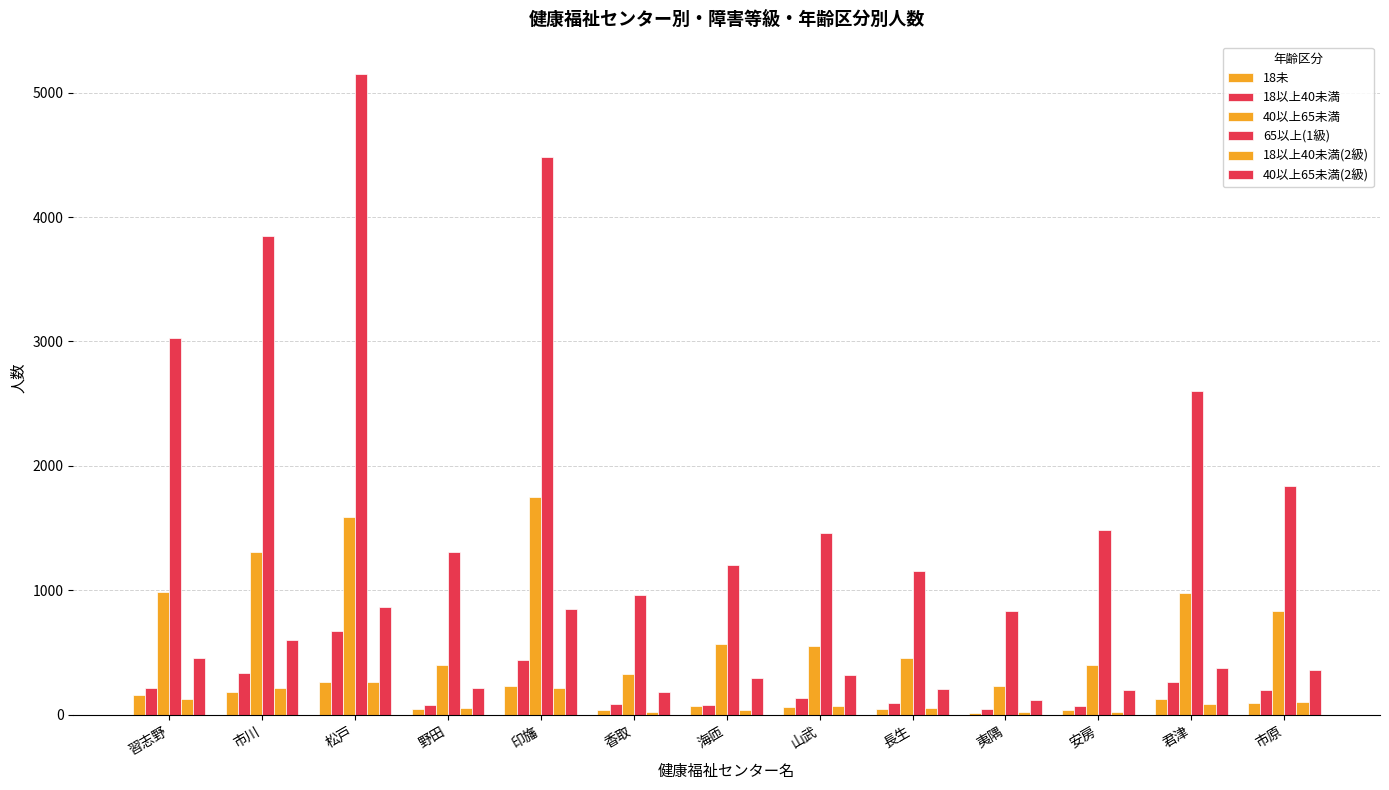

How many distinct data groups are displayed?

6